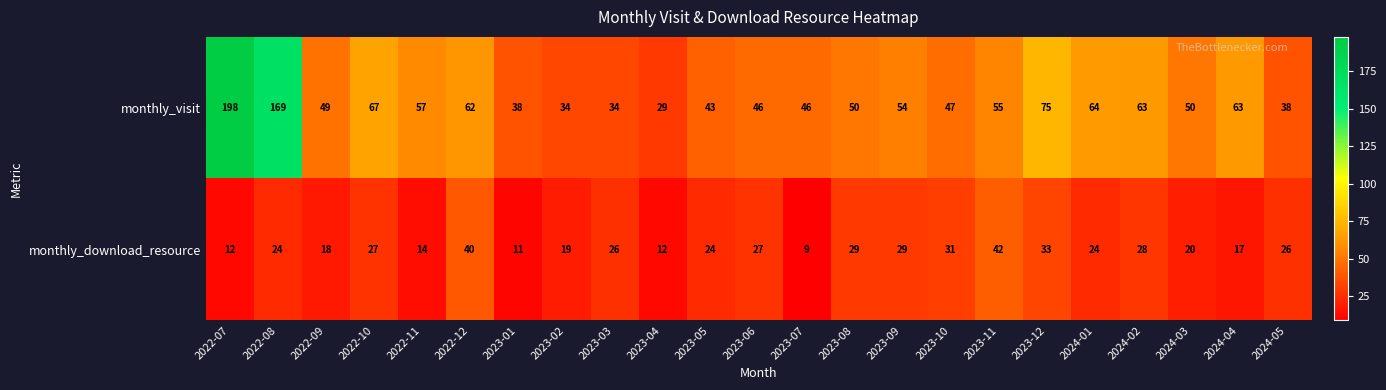

What is the average value of the monthly_visit series?

62